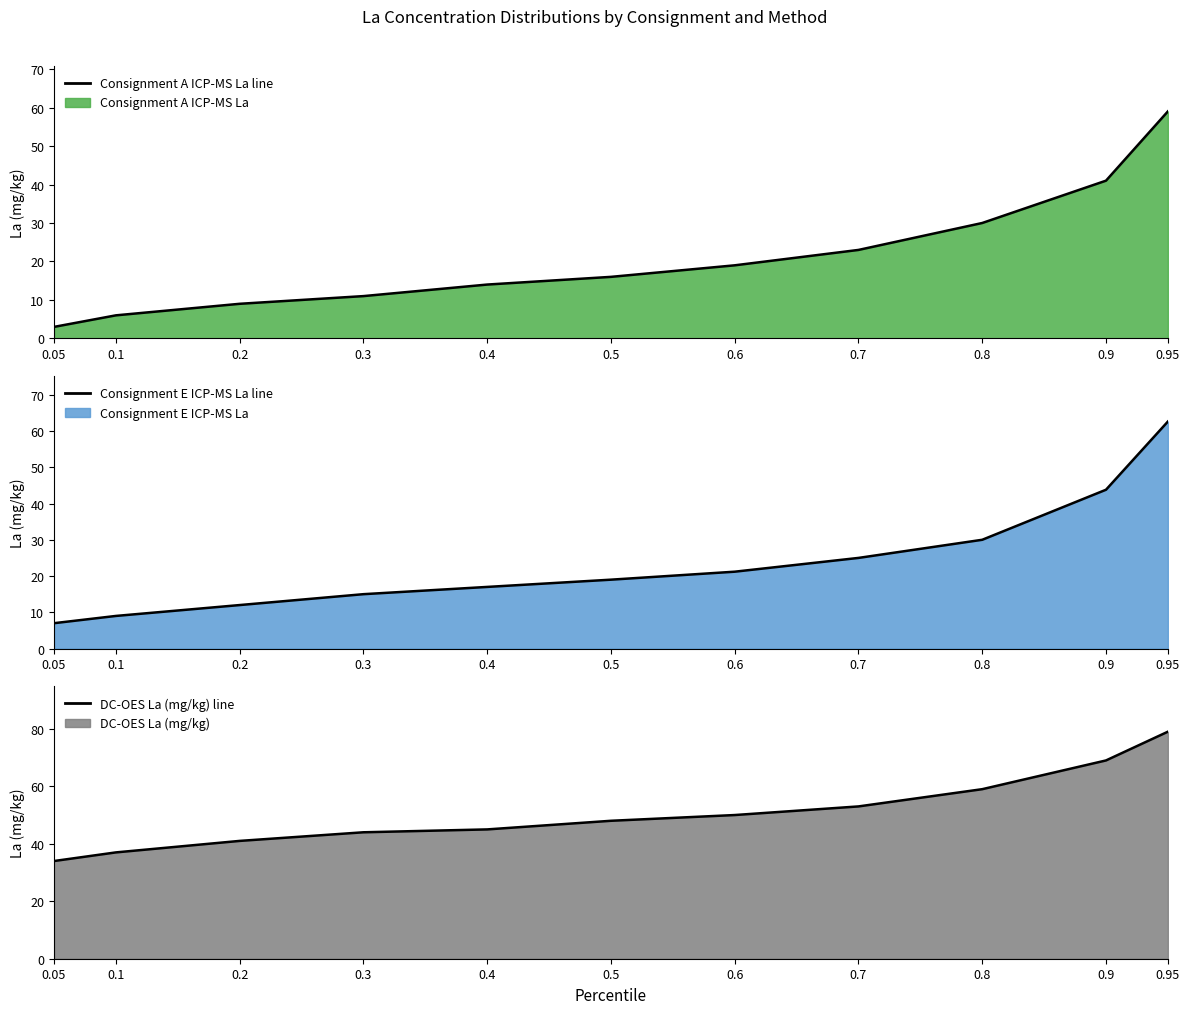

Reading left to right, extract all data points from this chart.

Consignment A ICP-MS La (line): 3.0	6.0	9.0	11.0	14.0	16.0	19.0	23.0	30.0	41.0	59.0
Consignment E ICP-MS La (line): 7.0	9.0	12.0	15.0	17.0	19.0	21.2	25.0	30.0	43.8	62.6
DC-OES La (mg/kg) (line): 34.0	37.0	41.0	44.0	45.0	48.0	50.0	53.0	59.0	69.0	79.0